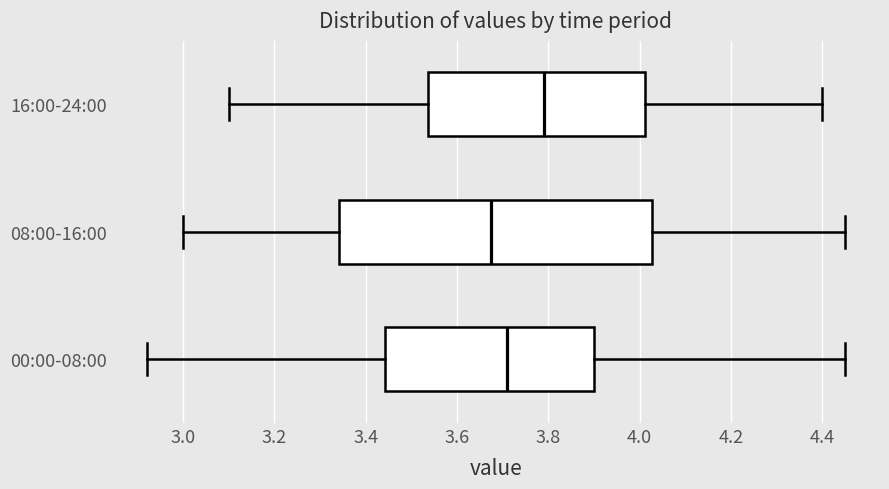

Where does the median line of the box for 08:00-16:00 sit on the x-axis? The values are not printed on the chart, so give them approximately, as read against the axis.

3.68